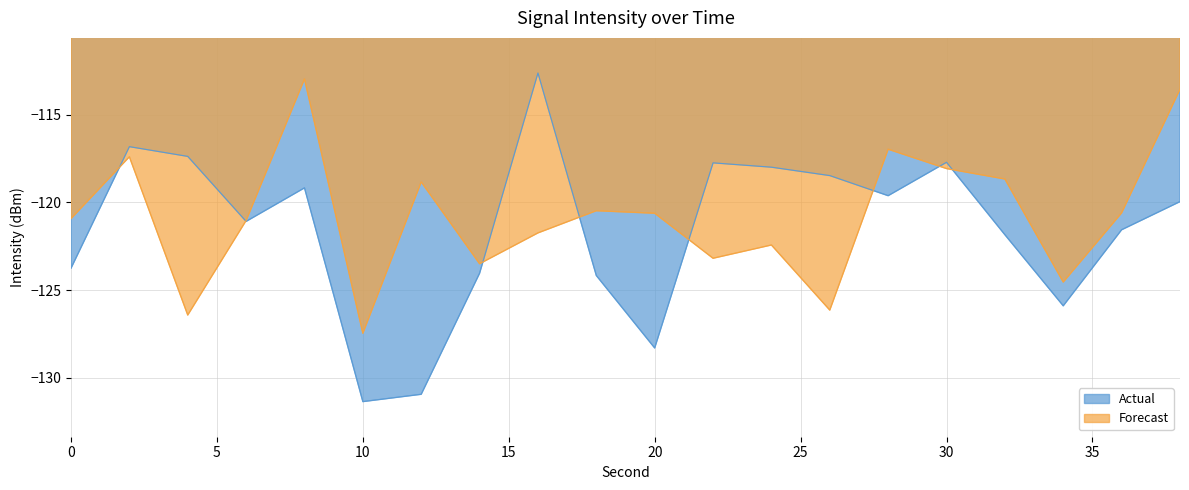

The Forecast series shows -120.9 at 0. True or false?

True